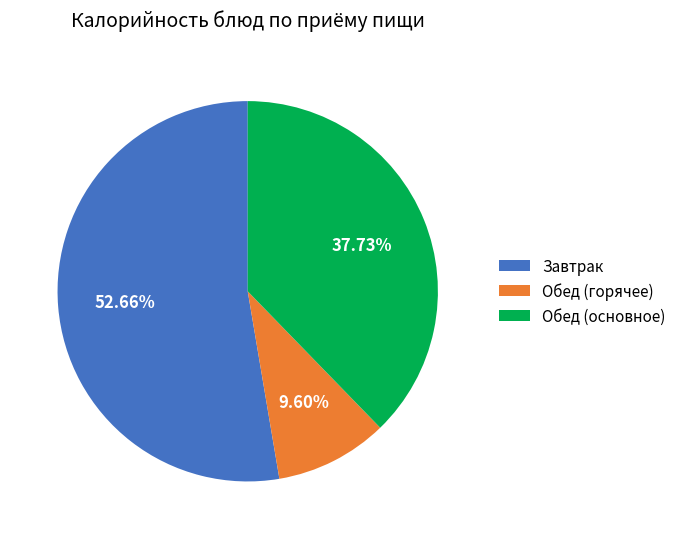

To the nearest percent, what is the average slice percentage?

33%